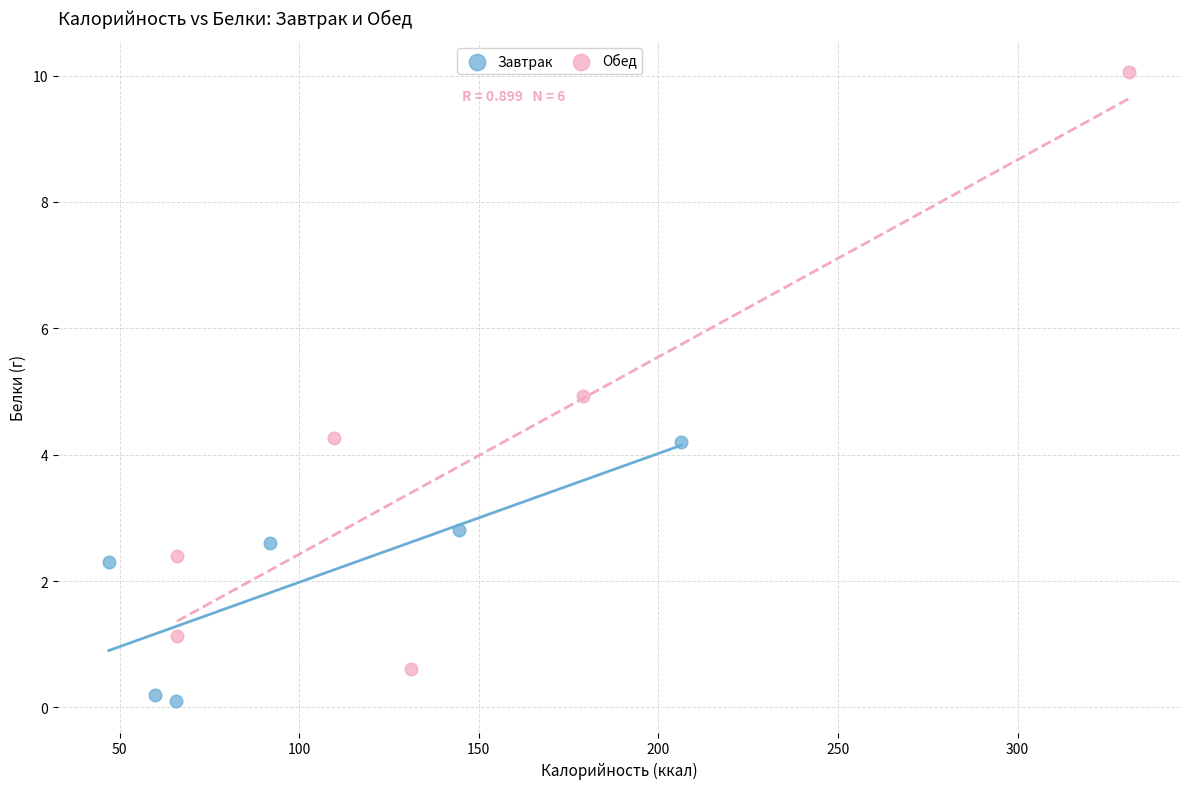

Which series contains the highest Y value?

Обед